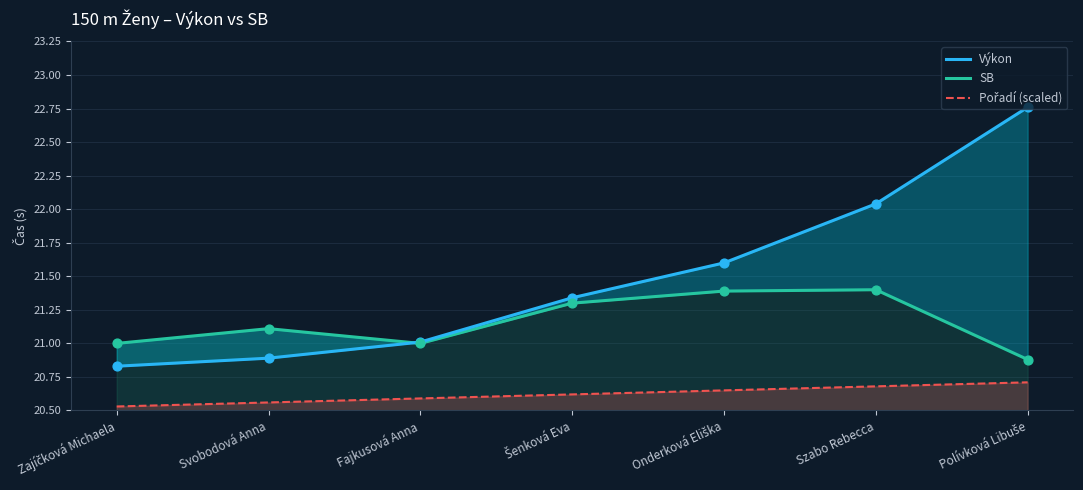

At how many categories does at least one series exceed 21?

6